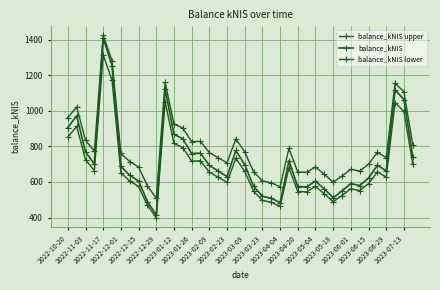

Is this an area chart (filled region under the line)?

No